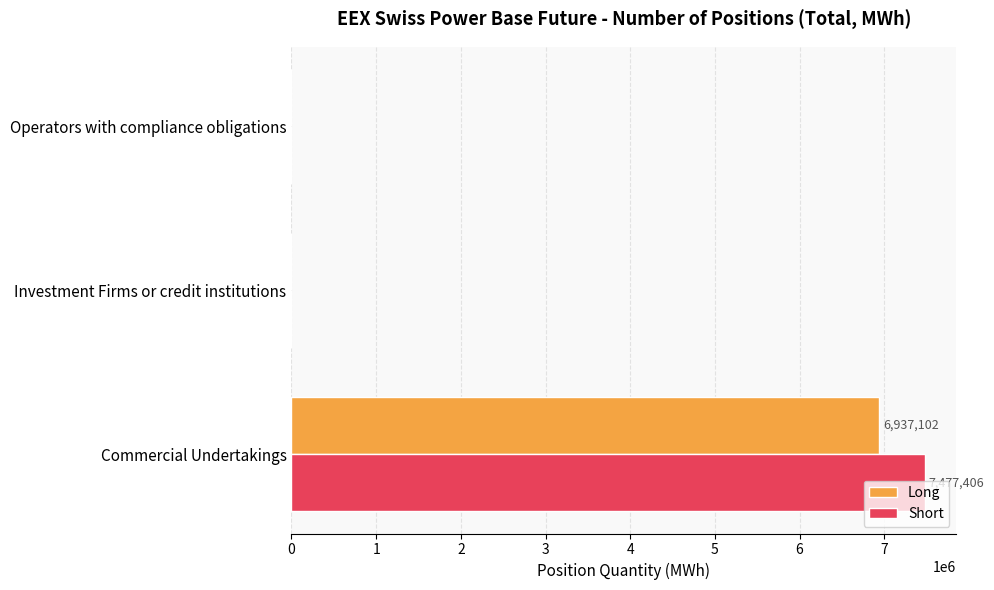

What is the sum of all Long values?

6937102